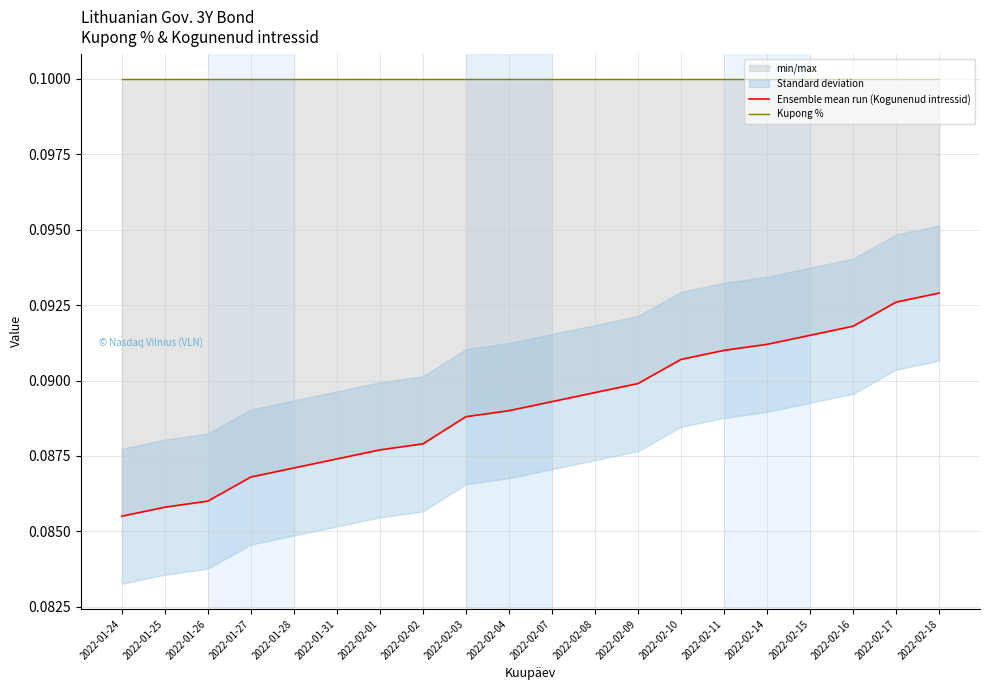

The Kupong % series shows 0.2 at 2022-01-27. True or false?

False